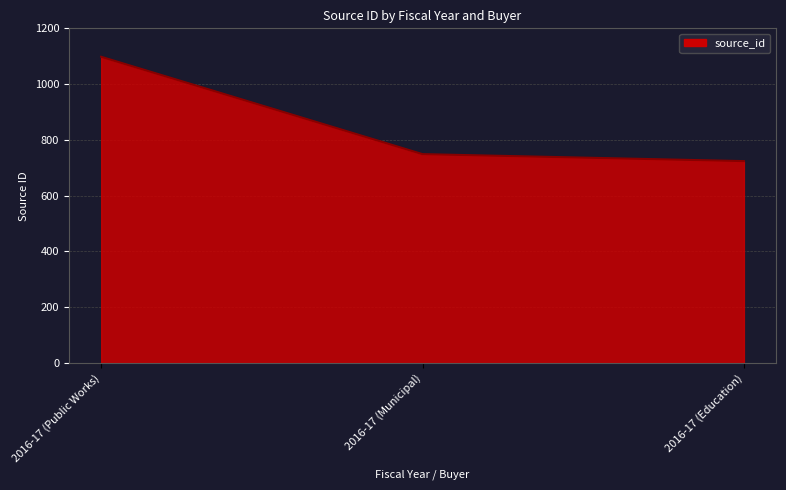

Rank the categories by value from lowest to highest.

2016-17 (Education), 2016-17 (Municipal), 2016-17 (Public Works)